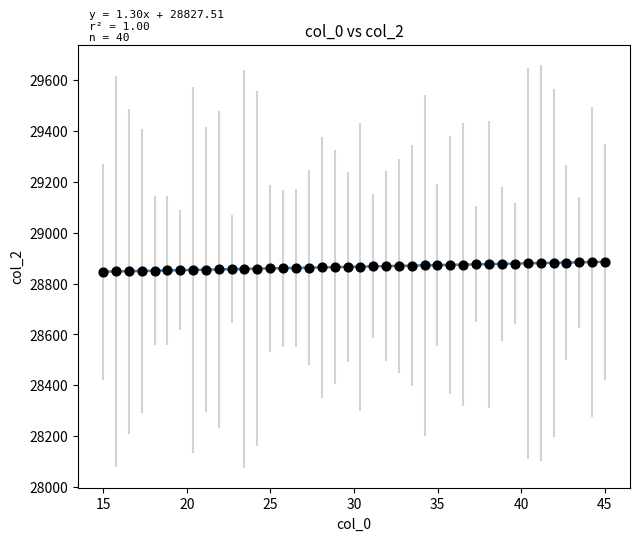

How many points are shown in the scatter plot?

40